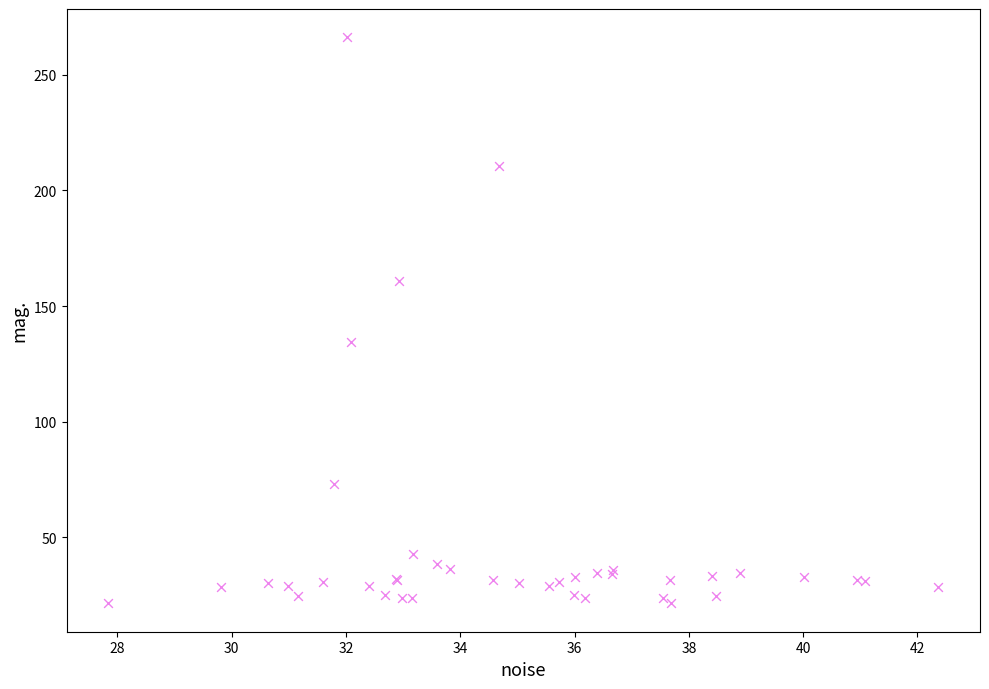

What Y value in the scatter plot is closest to 143?

134.6